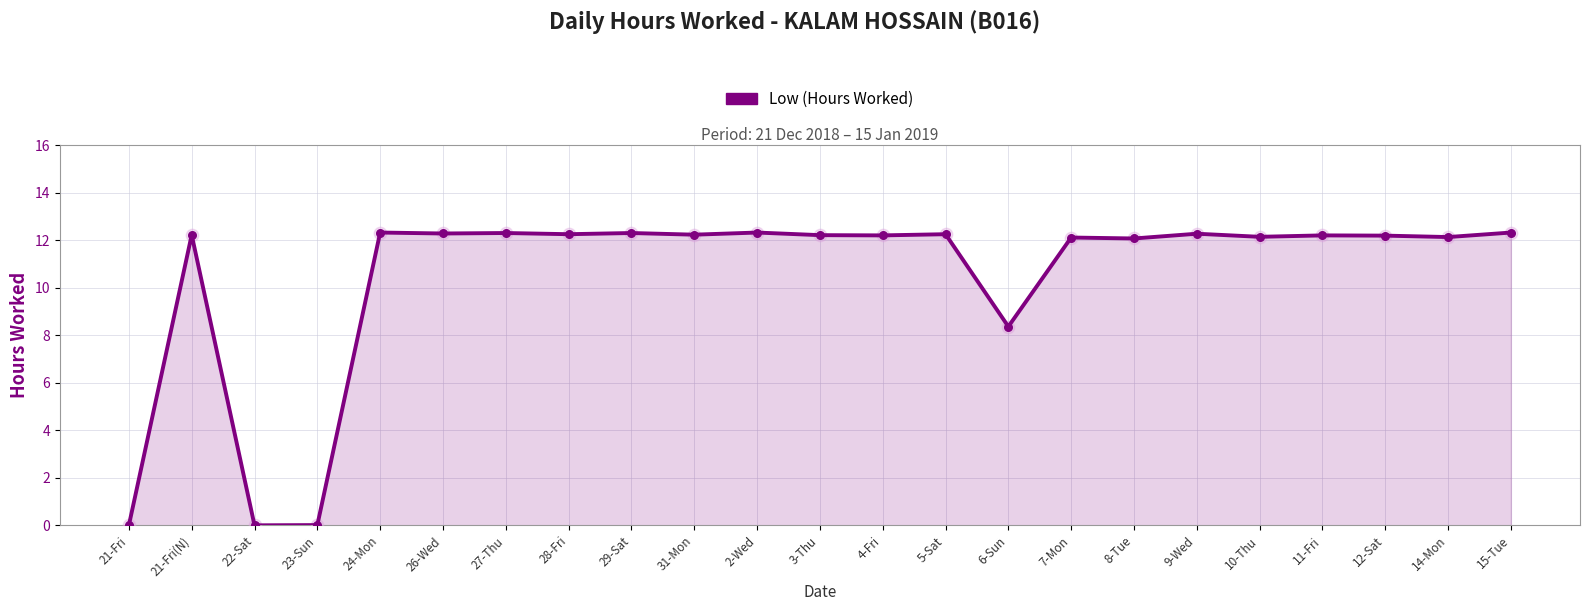

What is the change in value from 21-Fri to 11-Fri?

+12.2